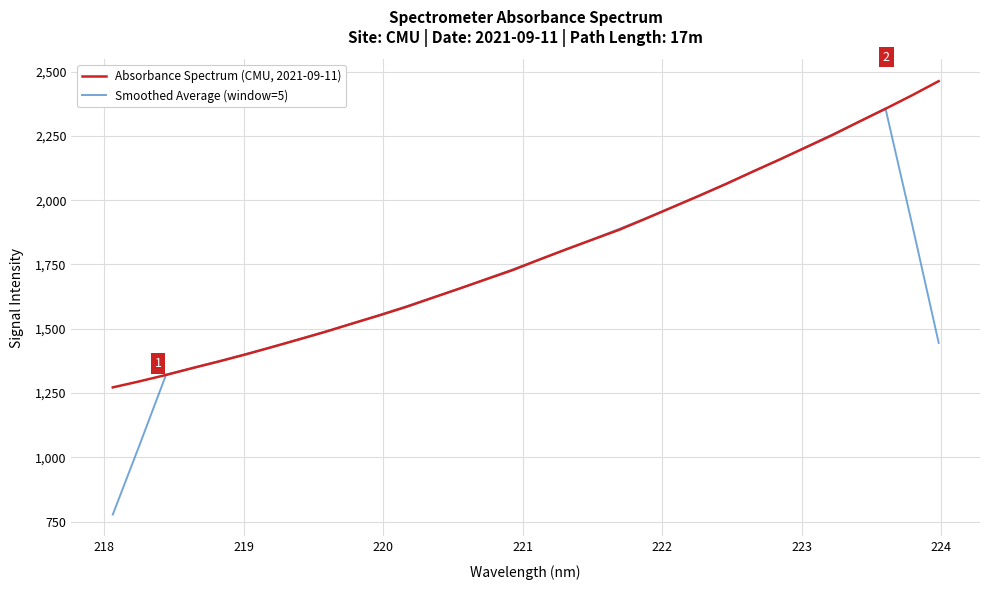

Which series has the largest total across all categories?

Absorbance Spectrum (CMU, 2021-09-11)